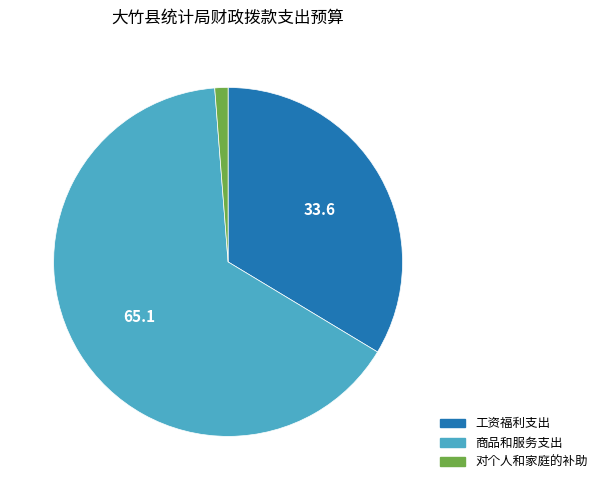

Combined, do 工资福利支出 and 对个人和家庭的补助 account for over 50%?

No